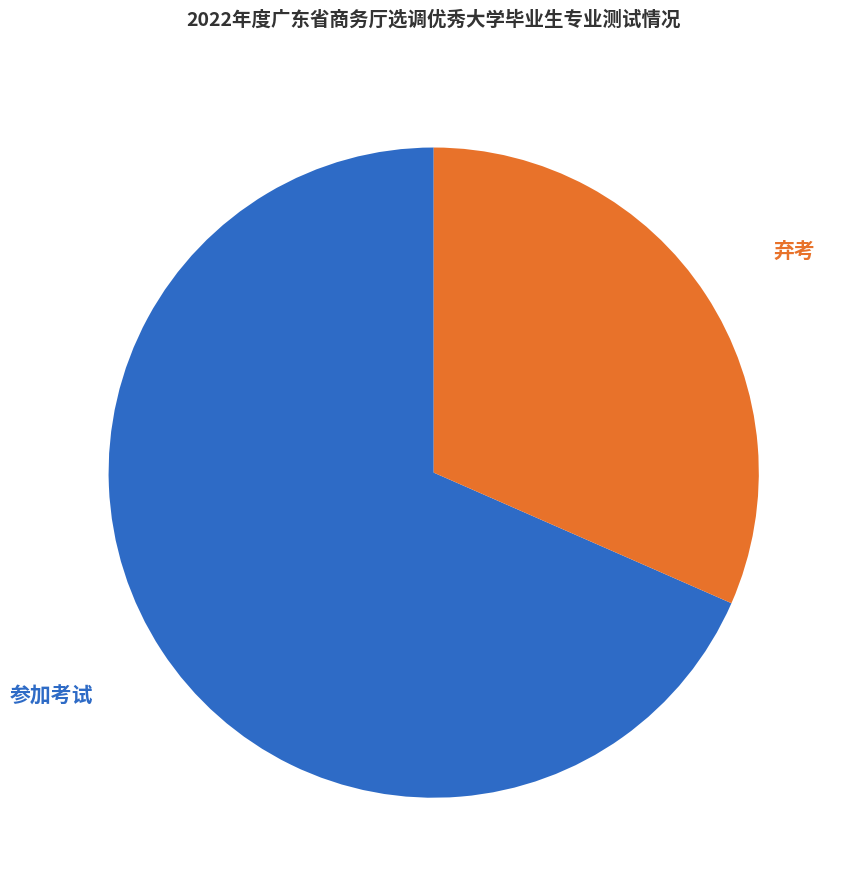

The 弃考 slice represents 17% of the pie. True or false?

False